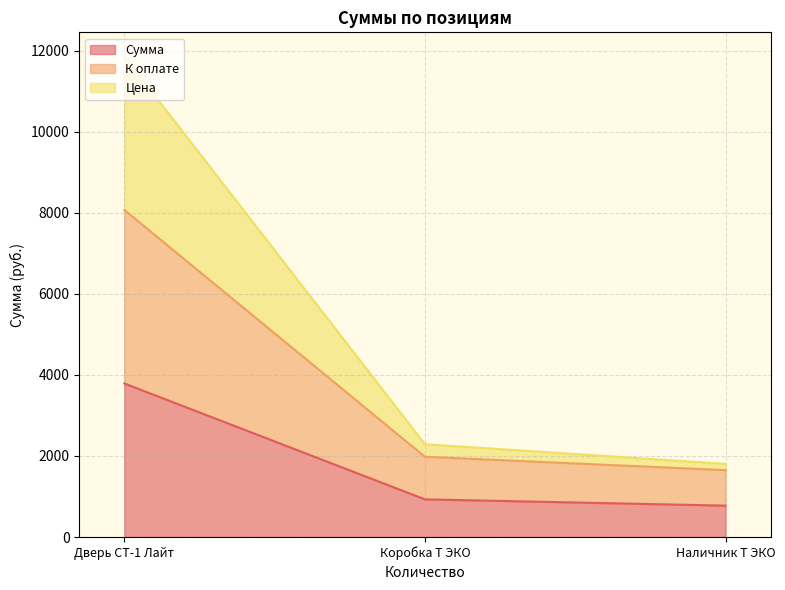

What is the label of the 3rd point from the right?

Дверь СТ-1 Лайт